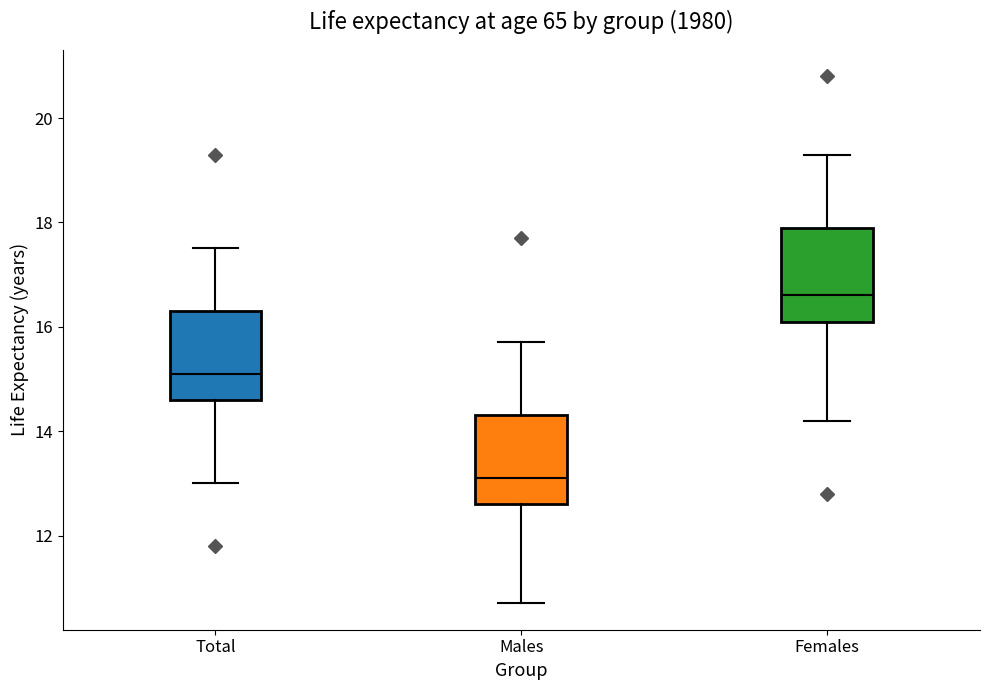

Which box has the lowest median line?

Males